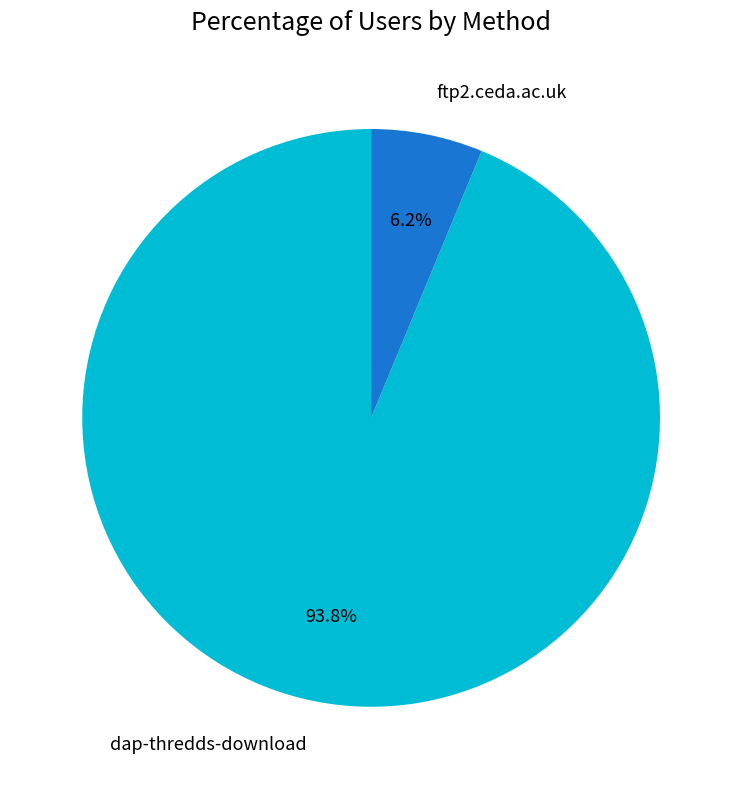

Do dap-thredds-download and ftp2.ceda.ac.uk together represent more than half of the pie?

Yes